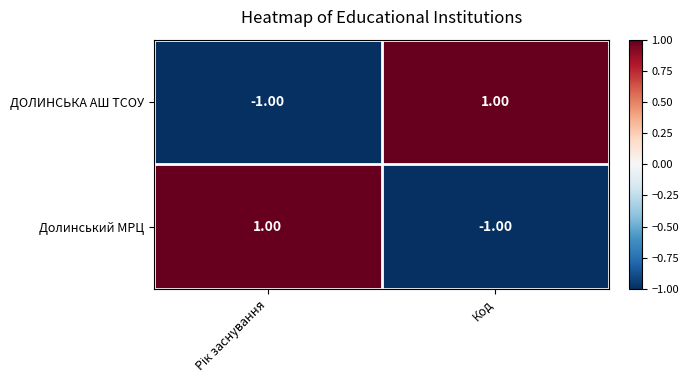

Rank the series at Код from lowest to highest value.

Долинський МРЦ, ДОЛИНСЬКА АШ ТСОУ